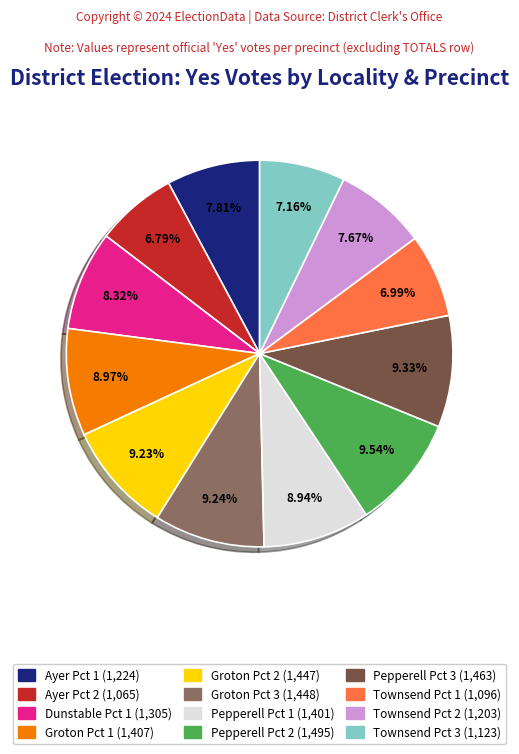

Is Ayer Pct 1 the majority of the pie?

No